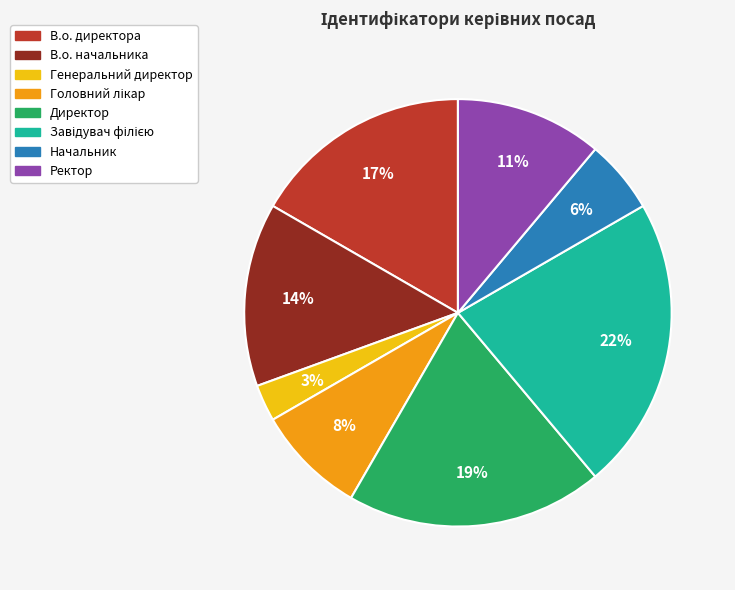

What is the smallest slice in the pie chart?

Генеральний директор